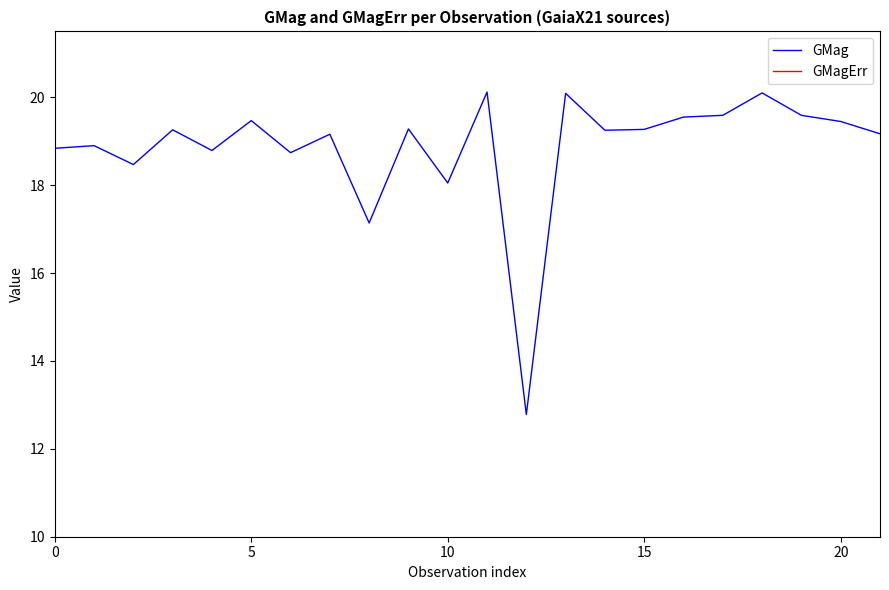

How many data points does each series have?

22